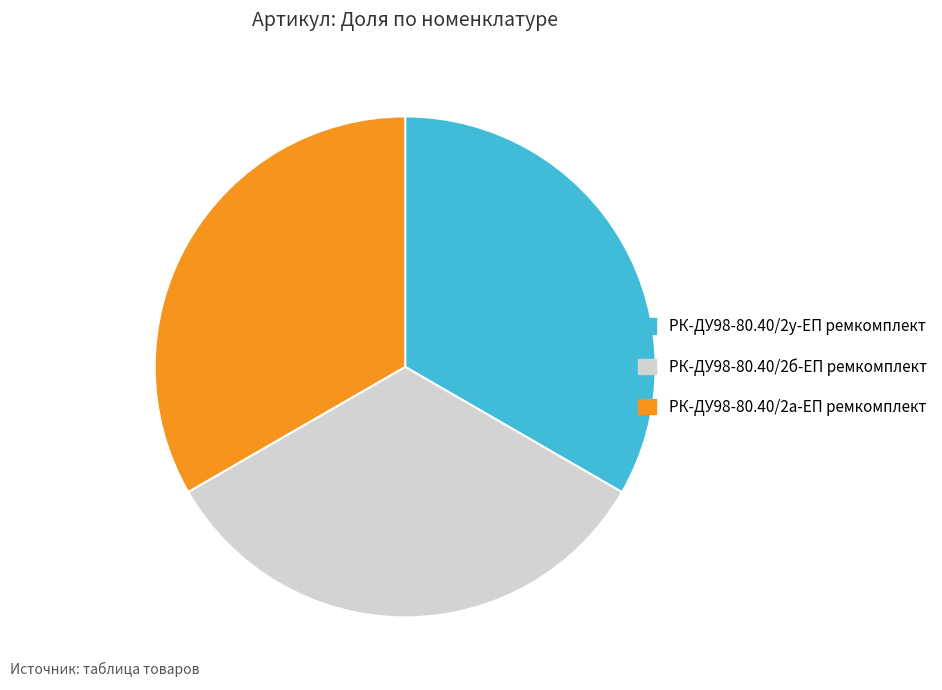

Is the sum of РК-ДУ98-80.40/2у-ЕП ремкомплект and РК-ДУ98-80.40/2а-ЕП ремкомплект greater than half?

Yes